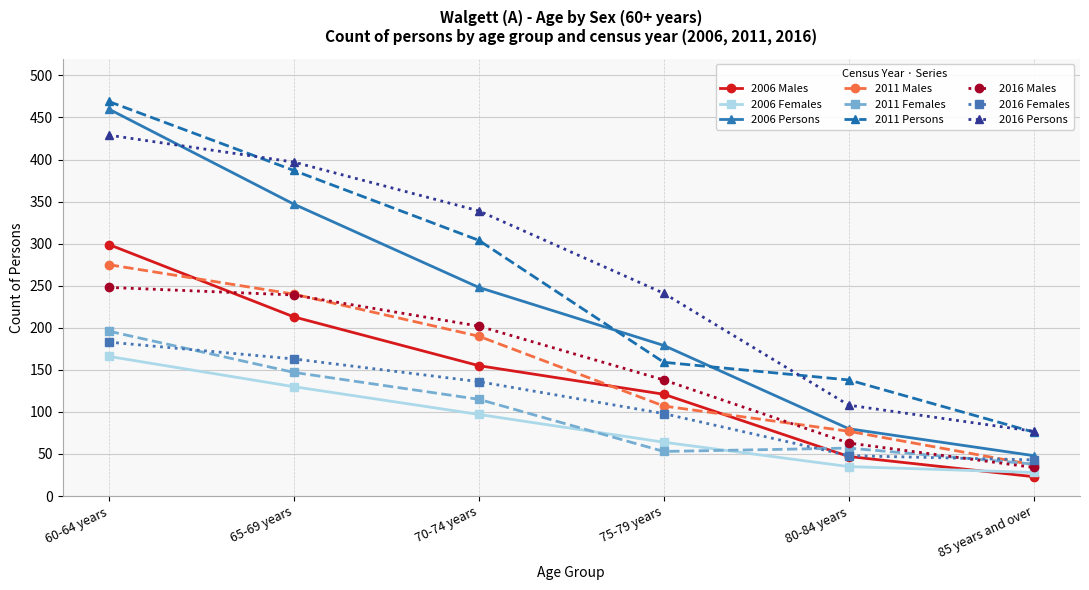

What is the label of the 1st point from the right?

85 years and over